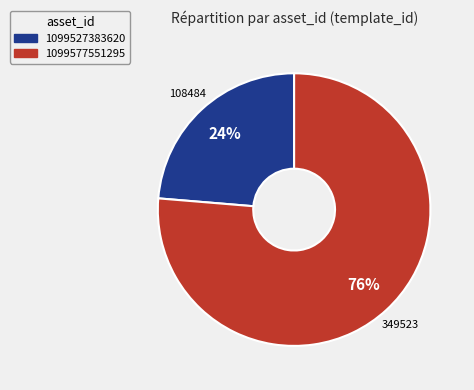

What percentage is the 1099577551295 slice, to the nearest percent?

76%